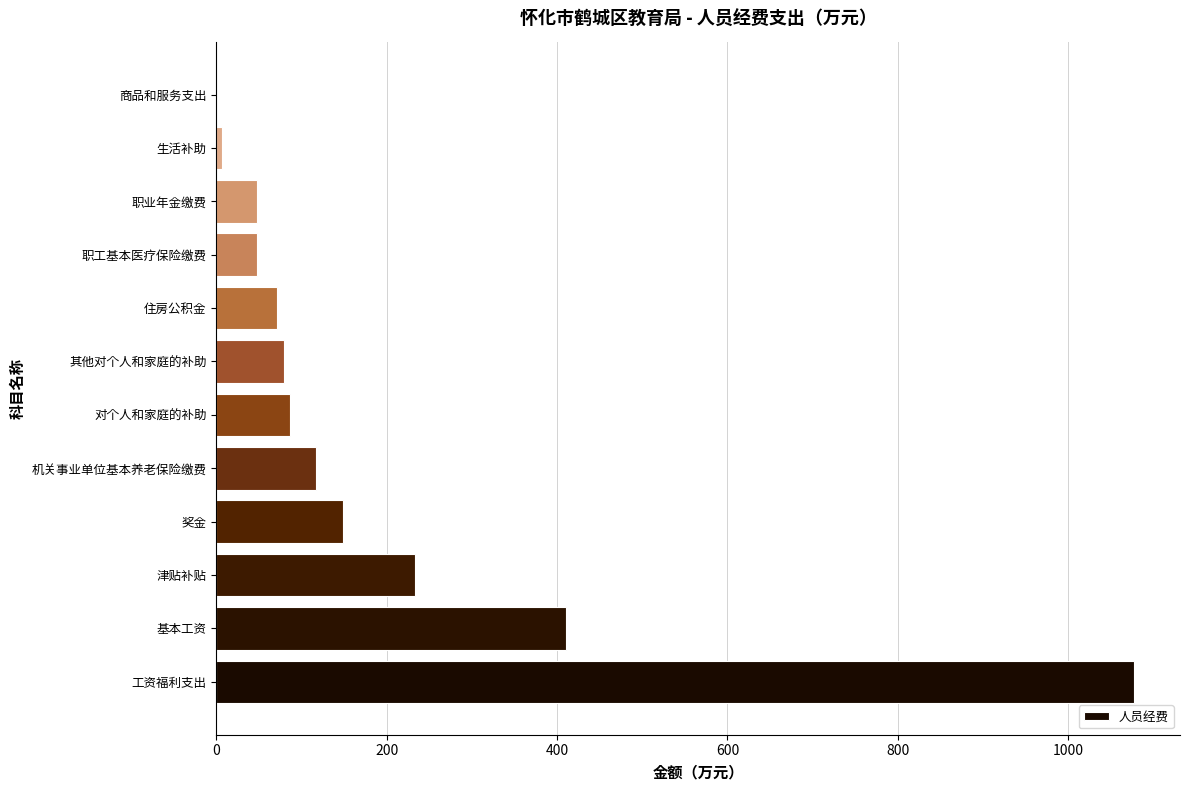

Approximately how many times larger is the value at 基本工资 compared to 职业年金缴费?

8.6